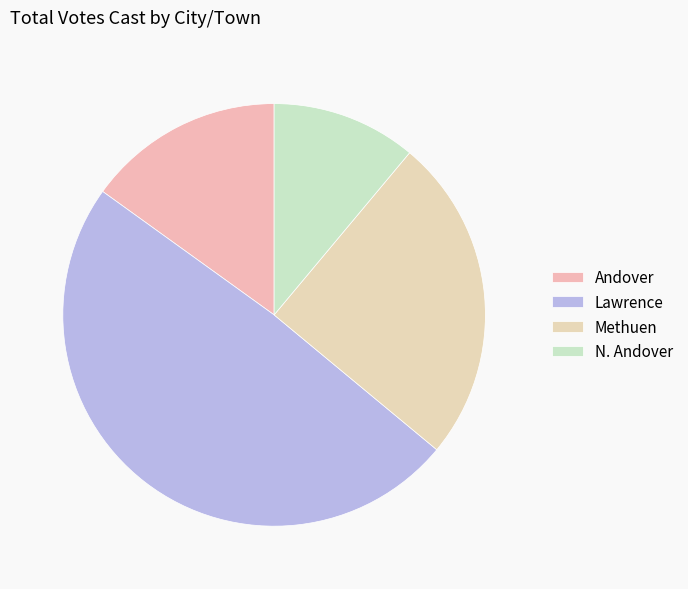

To the nearest percent, what portion does Andover represent?

15%